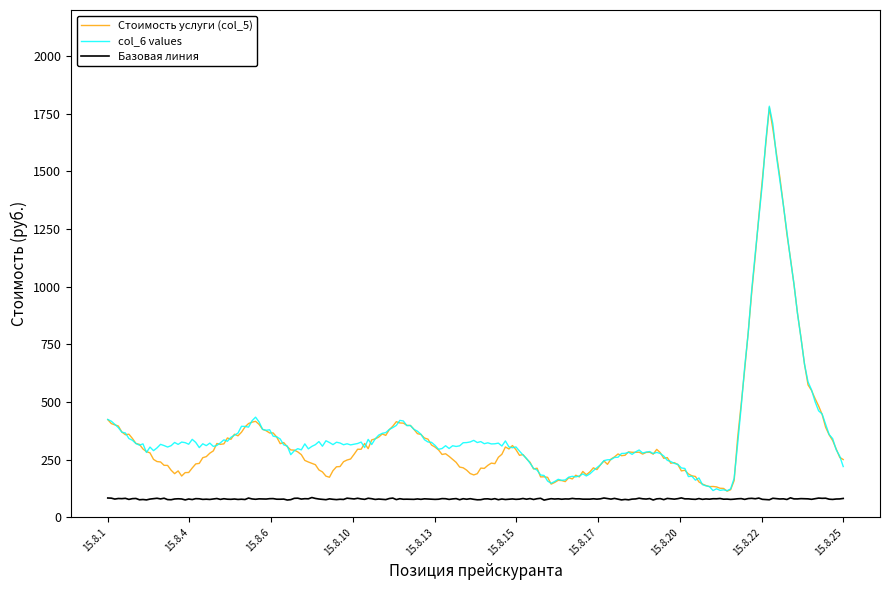

What is the sum of all col_6 values values?

79029.8